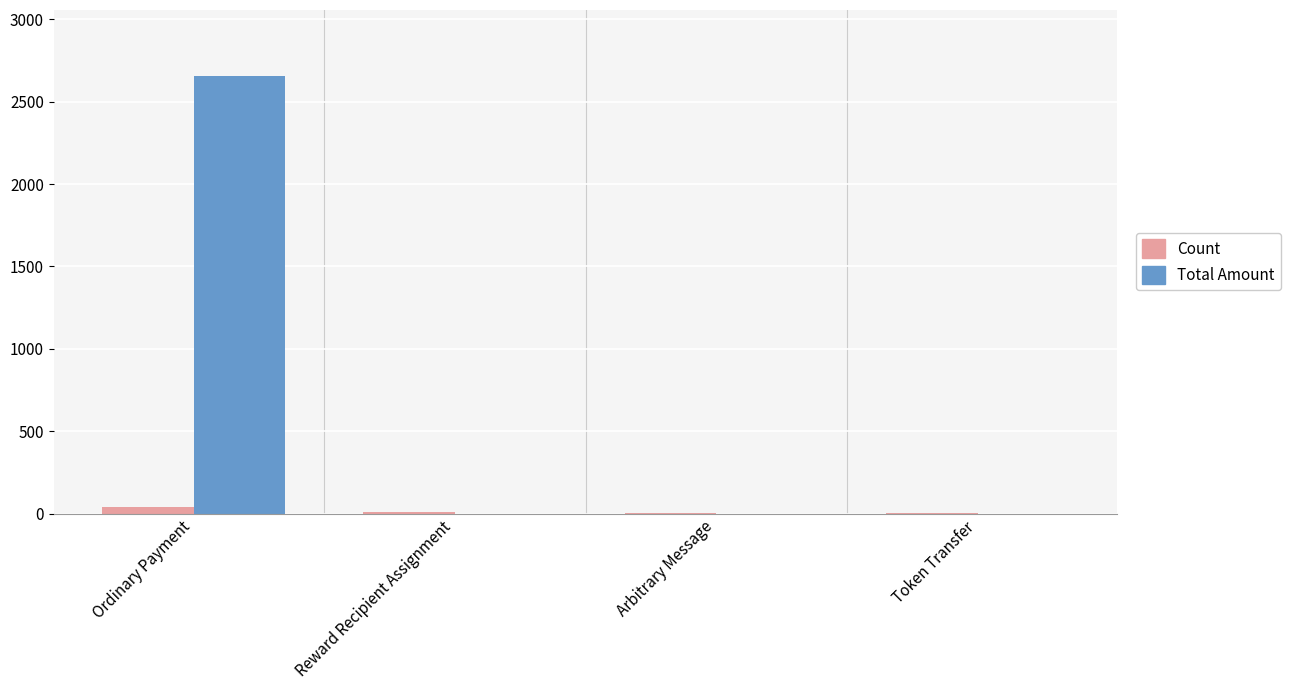

Which series has the largest total across all categories?

Total Amount